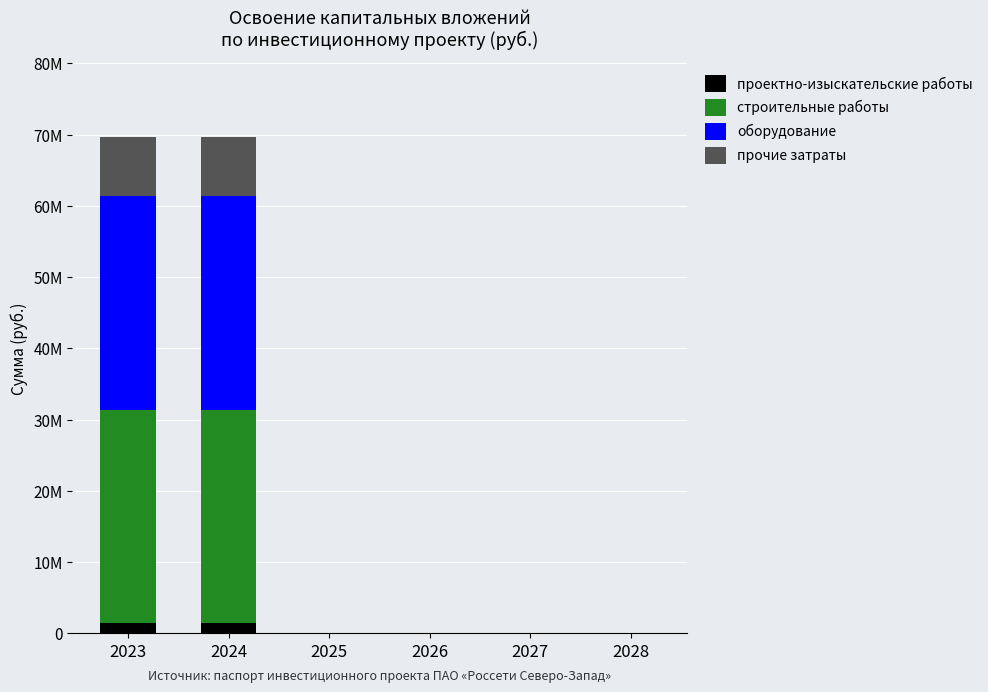

Which series has the largest total across all categories?

оборудование